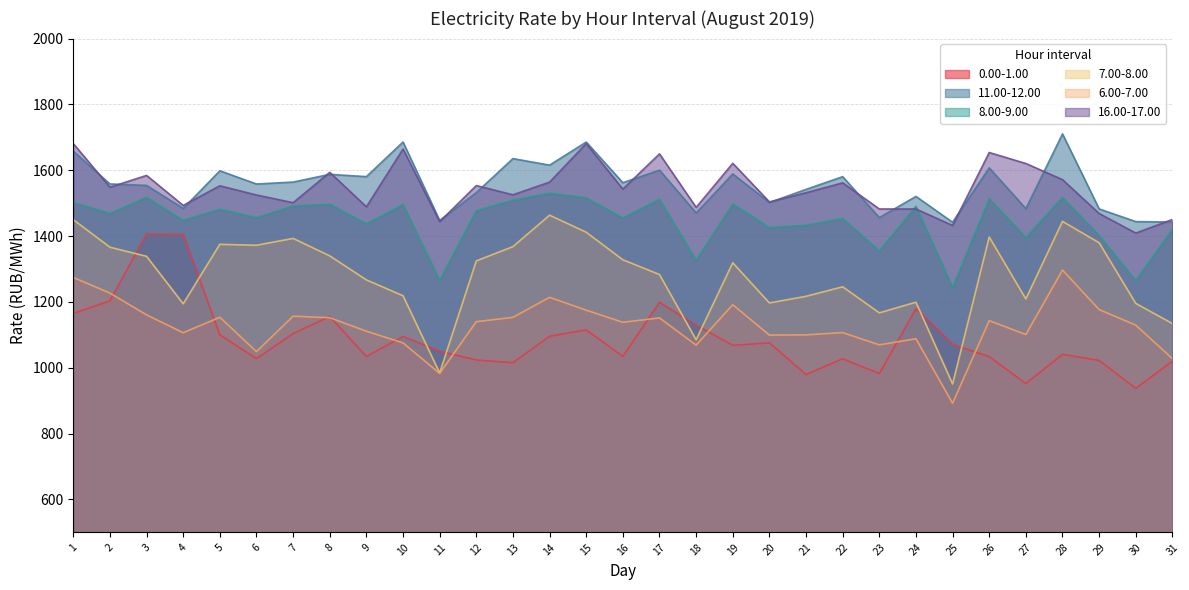

How many lines are shown in the chart?

6